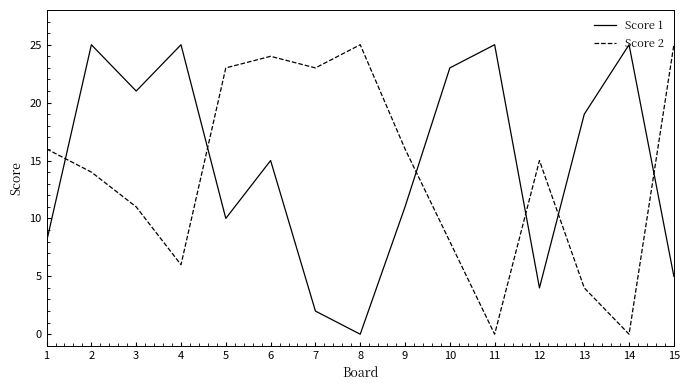

True or false: Score 1 and Score 2 intersect in this chart.

True